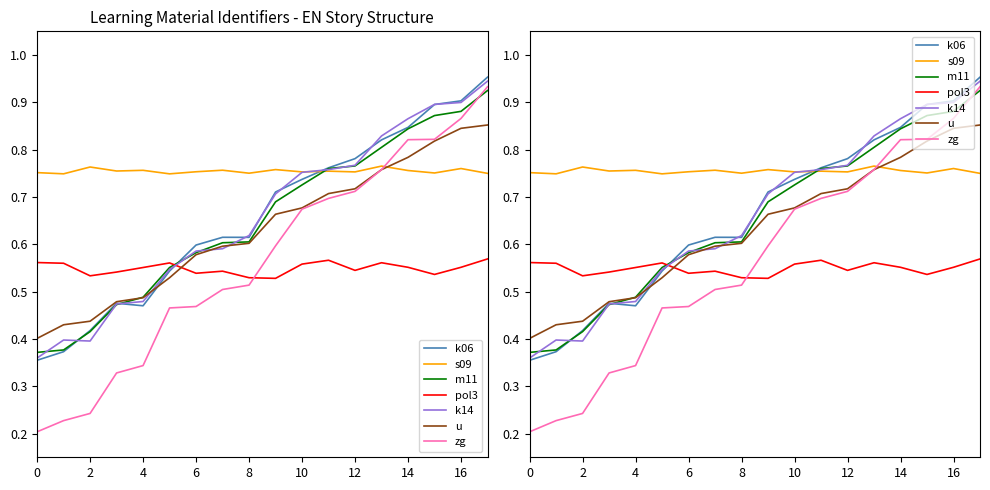

What is the value of the Identifier point at the 2nd from the left?

0.4